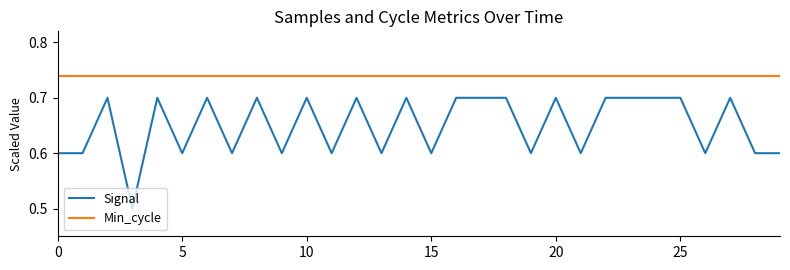

Which series has the largest total across all categories?

Min_cycle